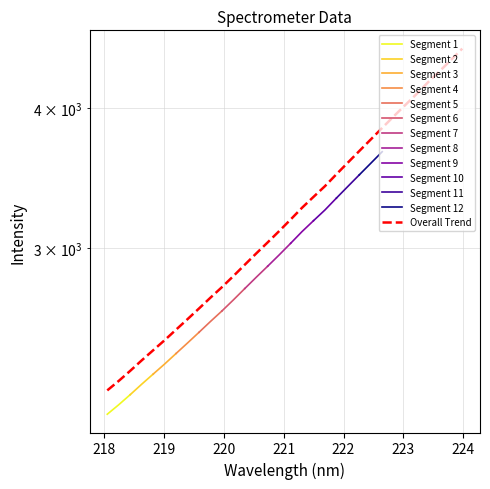

Reading right to left, list all the values displayed in this chart.

4515.0	4409.8	4308.8	4213.5	4113.5	4020.7	3929.5	3838.2	3748.2	3660.7	3574.8	3490.6	3406.6	3332.7	3259.3	3181.5	3107.0	3036.2	2968.1	2900.2	2833.4	2769.8	2710.9	2651.4	2594.2	2539.0	2484.7	2434.0	2384.1	2333.7	2286.1	2242.1